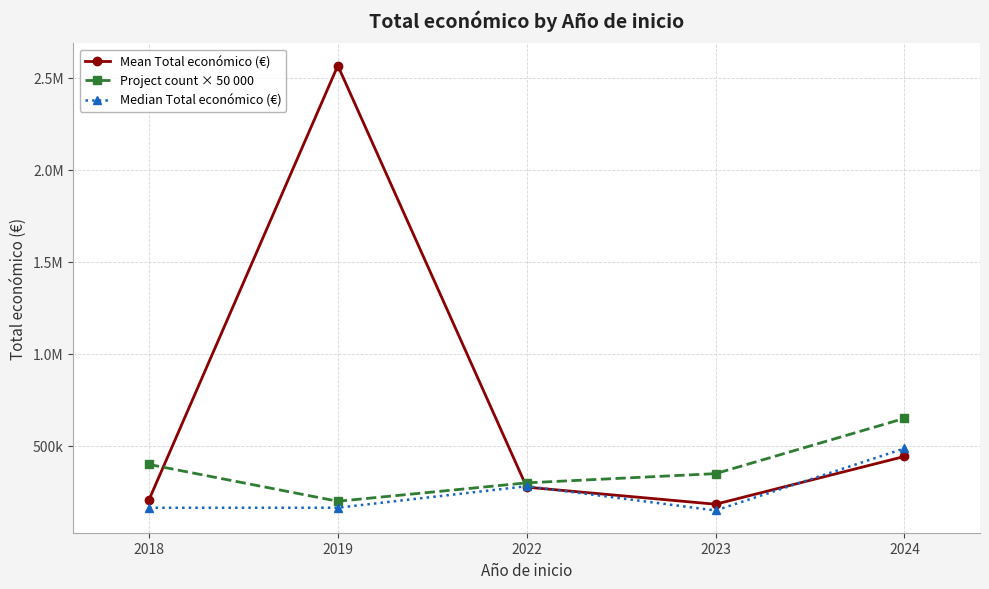

What are all the series names shown in the legend?

Mean Total económico (€), Project count × 50 000, Median Total económico (€)